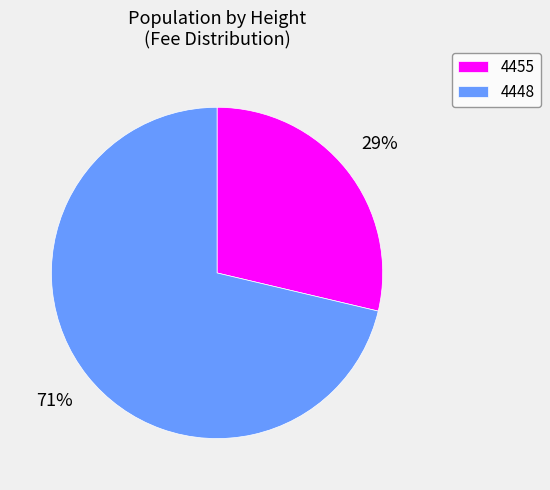

The 4448 slice represents 63% of the pie. True or false?

False